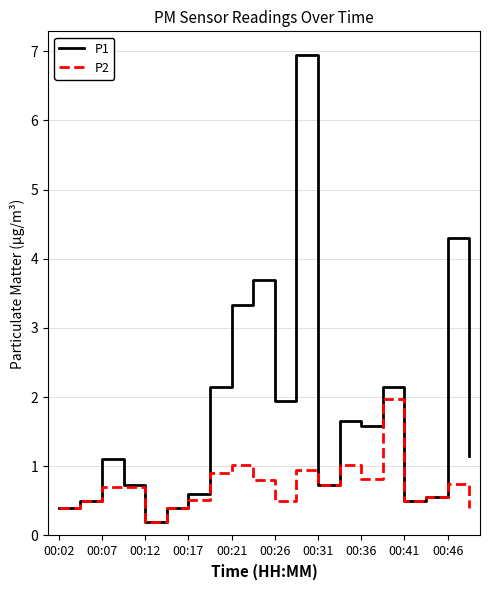

What is the sum of all P1 values?

34.6